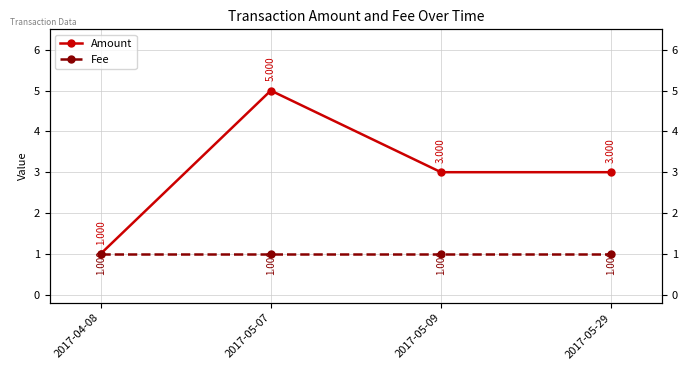

List the series in order of their overall mean, highest first.

Amount, Fee